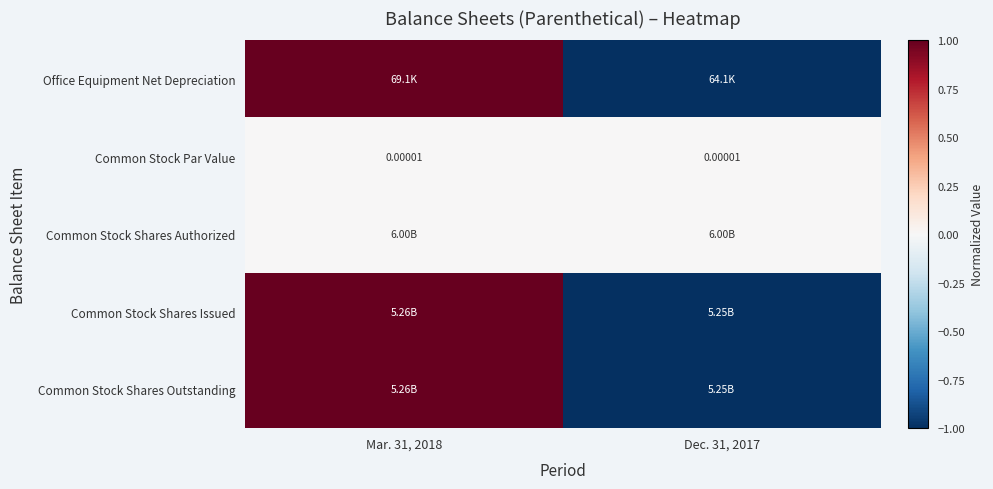

Which category has the highest value in the Common Stock Shares Authorized series?

Mar. 31, 2018